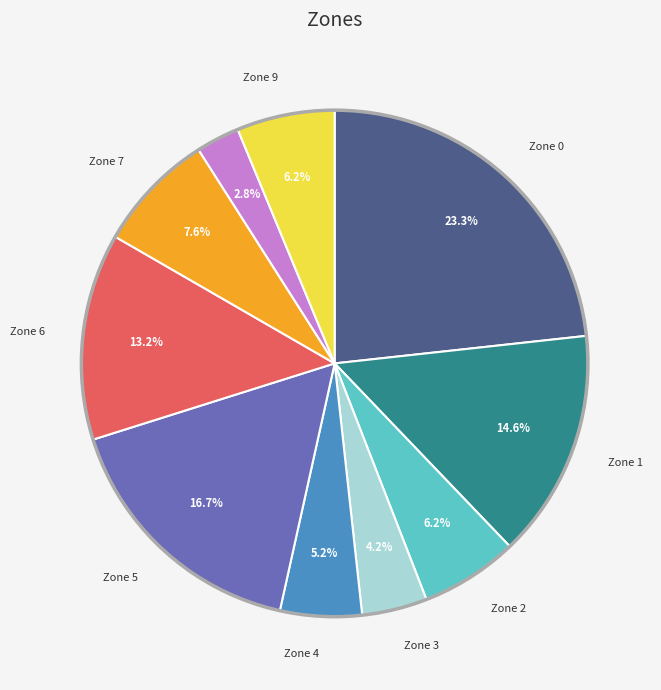

Is there any slice that represents more than half of the pie?

No